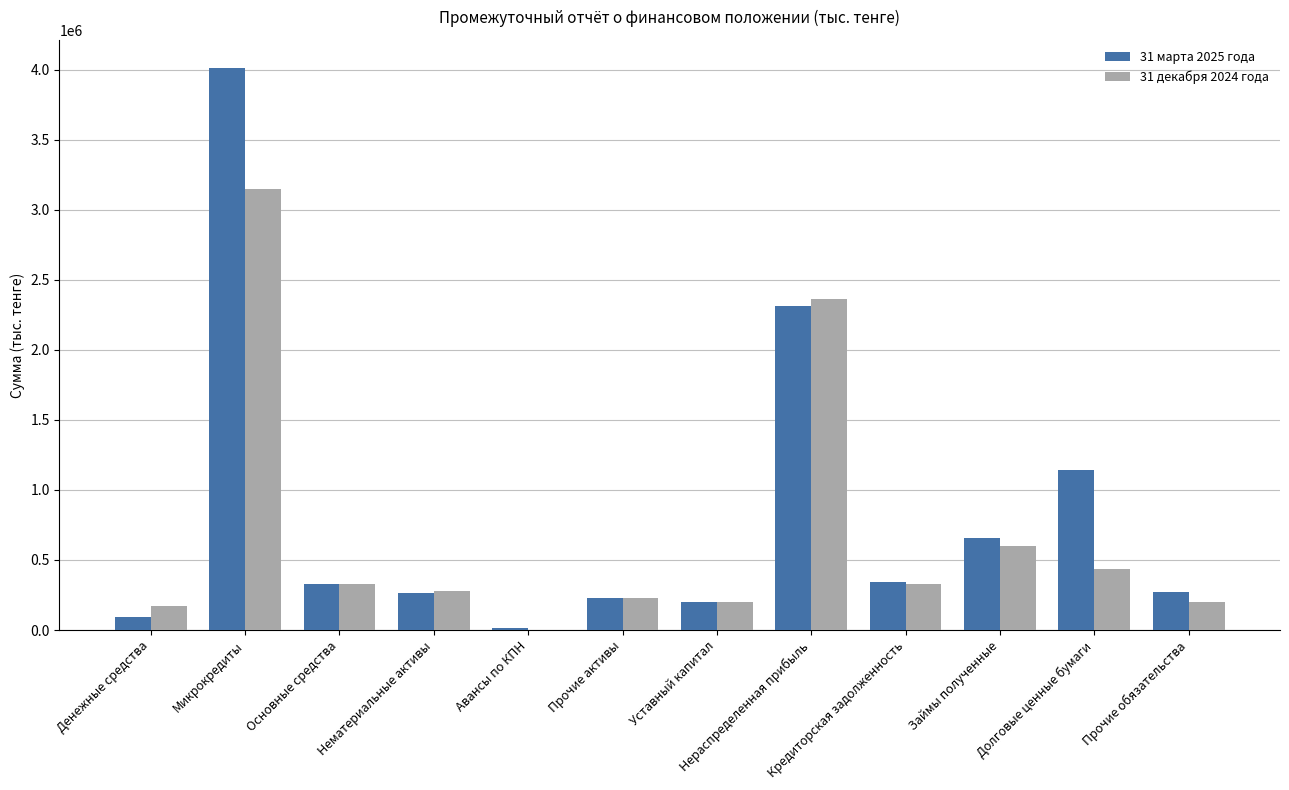

What is the difference between the 31 декабря 2024 года values at Основные средства and Денежные средства?

157338